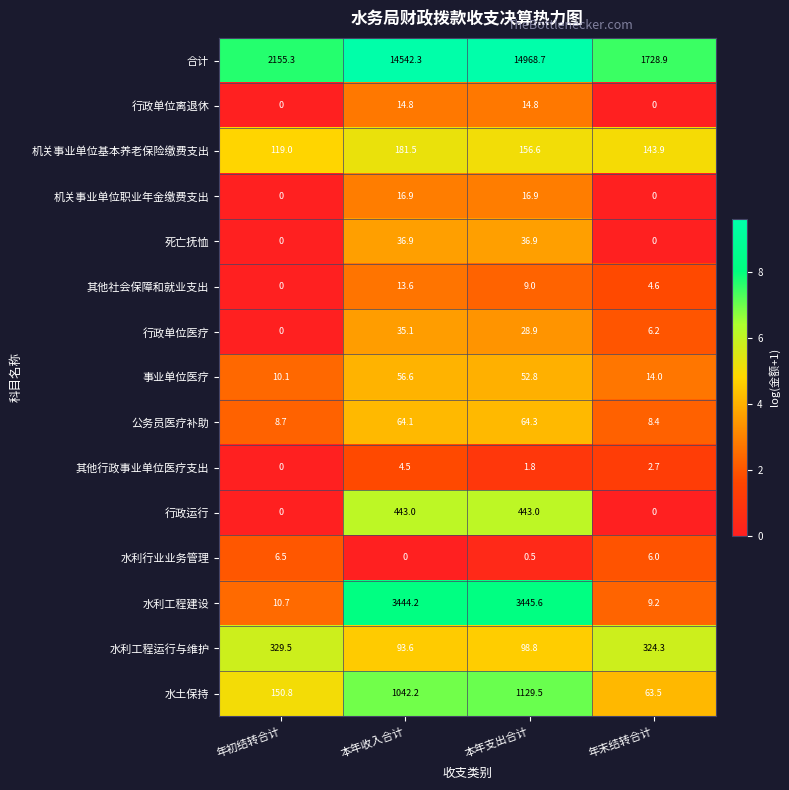

The 水利工程运行与维护 series shows 27.4 at 本年支出合计. True or false?

False